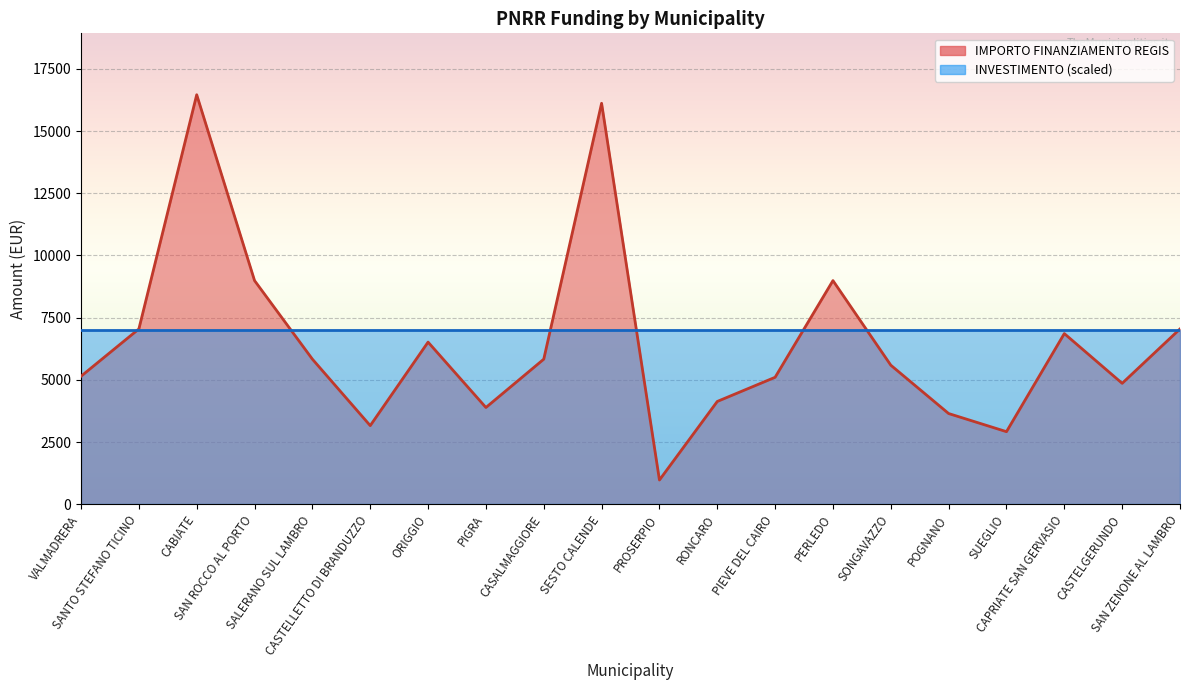

What position from the right is CASTELLETTO DI BRANDUZZO?

15